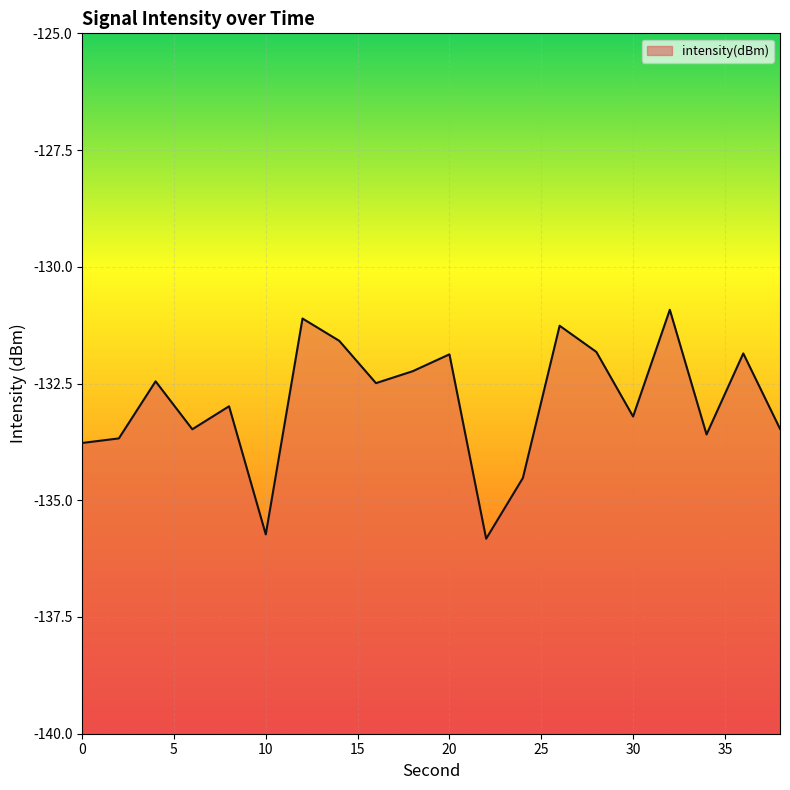

Reading left to right, list all the values displayed in this chart.

-133.8	-133.7	-132.5	-133.5	-133.0	-135.7	-131.1	-131.6	-132.5	-132.2	-131.9	-135.8	-134.5	-131.3	-131.8	-133.2	-130.9	-133.6	-131.9	-133.5